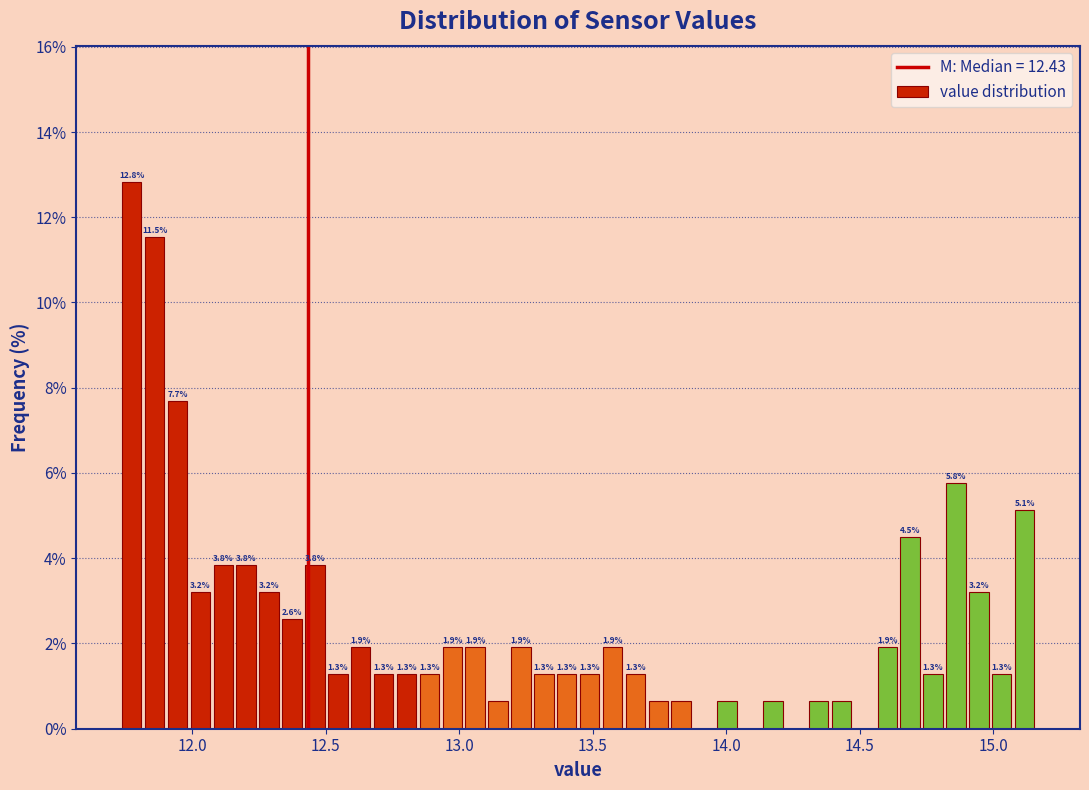

Around what value on the x-axis is the tallest bar? Give the approximate position of its centre, as read against the axis.

11.75